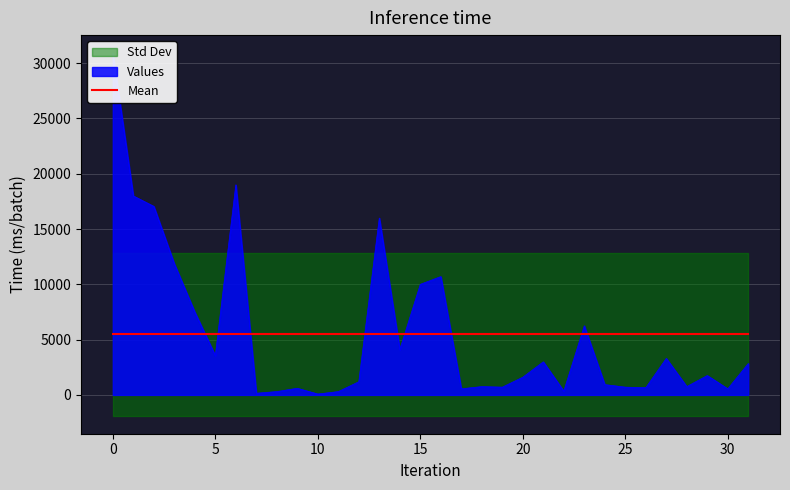

How many values are below 1750?

16